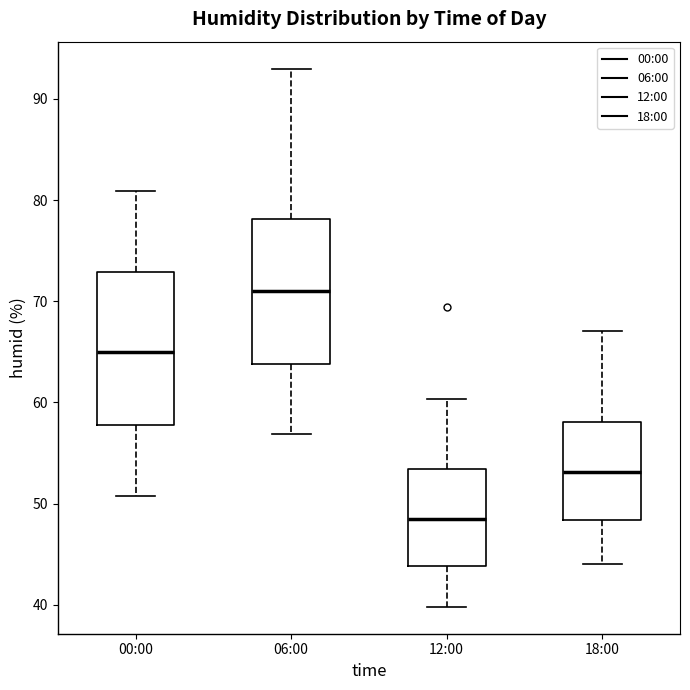

Reading left to right, transcribe this box plot: for each box, give where its median line is, the range the box spans, and where its two whiskers end, as read against the y-axis. The values are not printed on the chart, so give them approximately, as read against the axis.

00:00: median 65, box 58 to 73, whiskers 51 to 81
06:00: median 71, box 64 to 78, whiskers 57 to 93
12:00: median 49, box 44 to 53, whiskers 40 to 60
18:00: median 53, box 48 to 58, whiskers 44 to 67